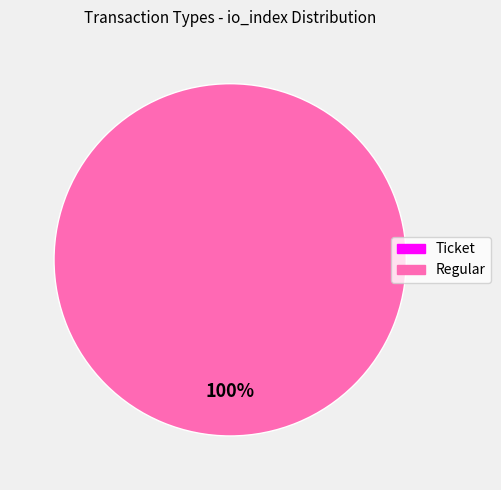

Is it true that Regular is 85% of the pie?

False